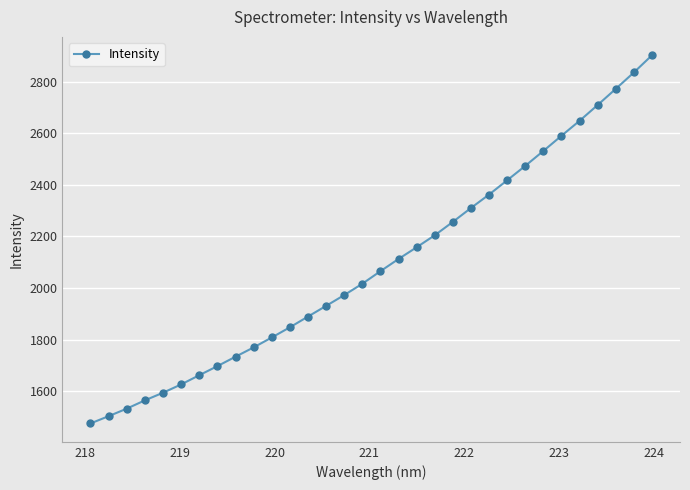

What is the difference between the maximum and minimum values?

1426.1